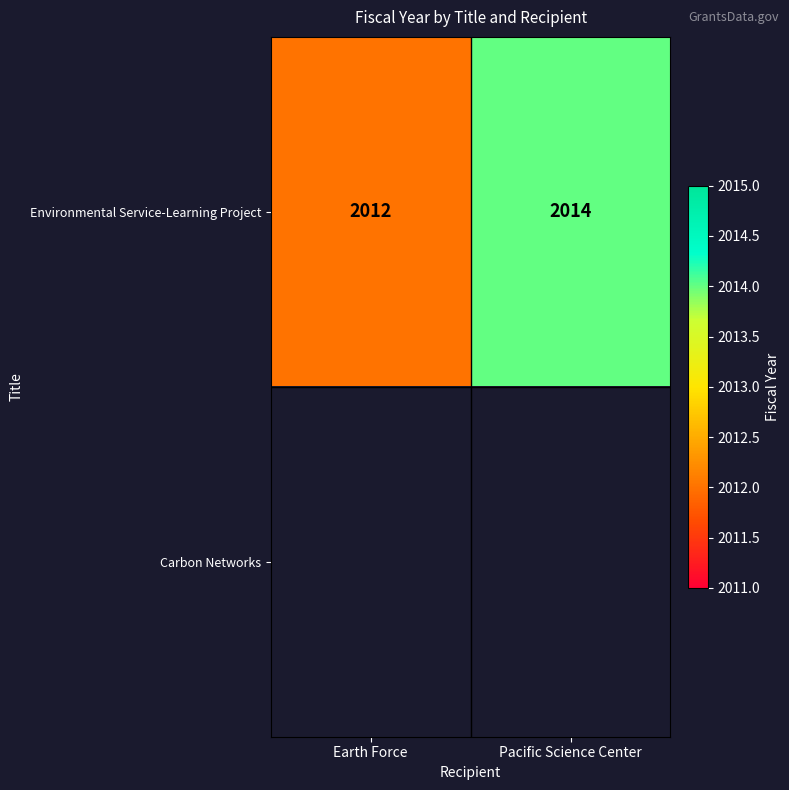

What is the minimum value for Environmental Service-Learning Project?

2012